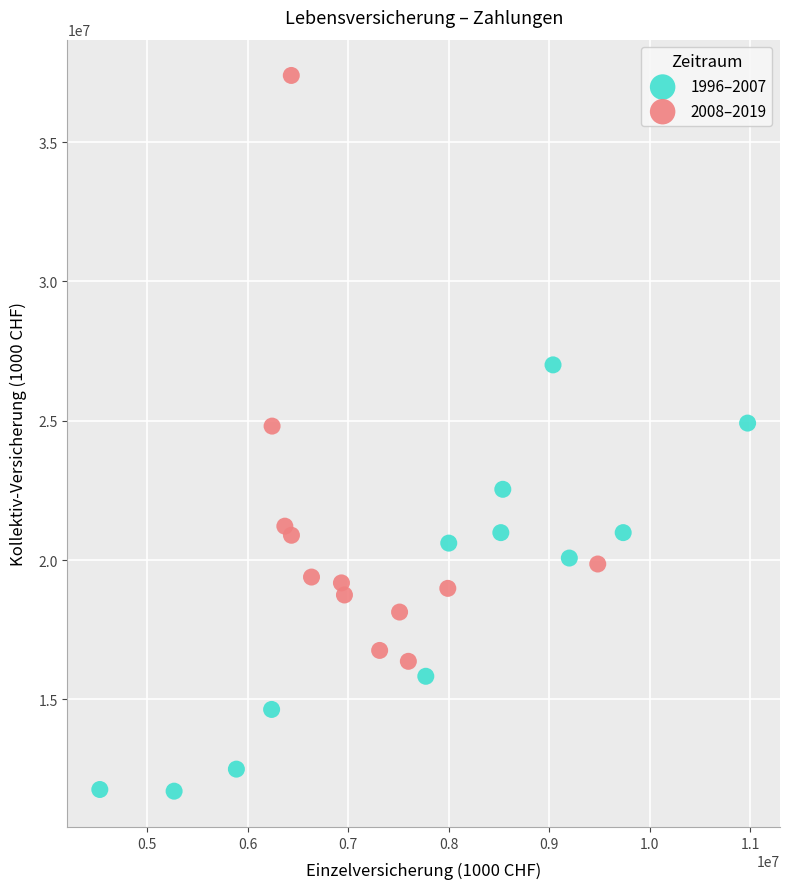

Which series contains the lowest Y value?

1996–2007